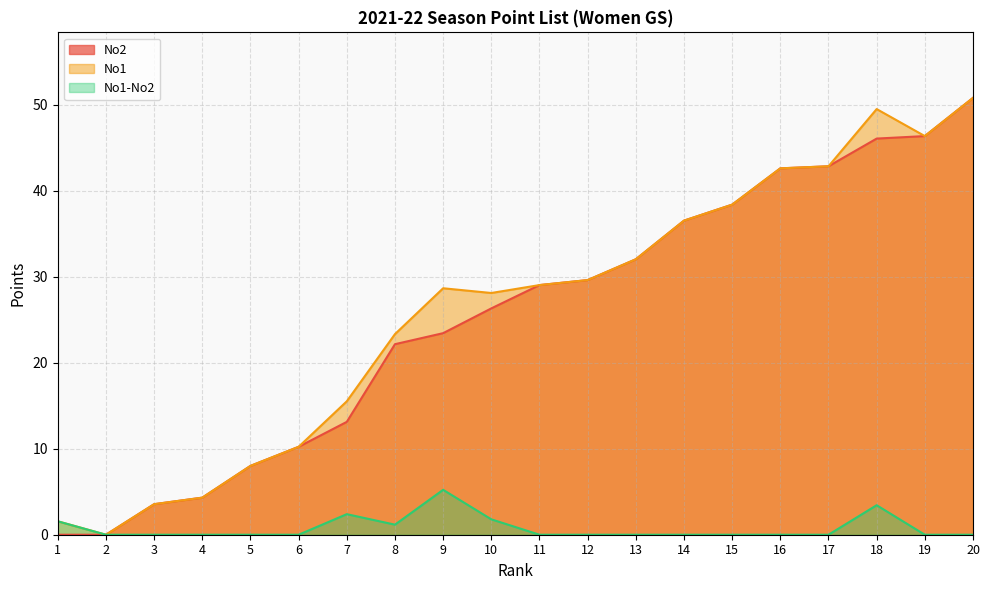

Is the value of No1 at 2 greater than the value of No1-No2 at 14?

No